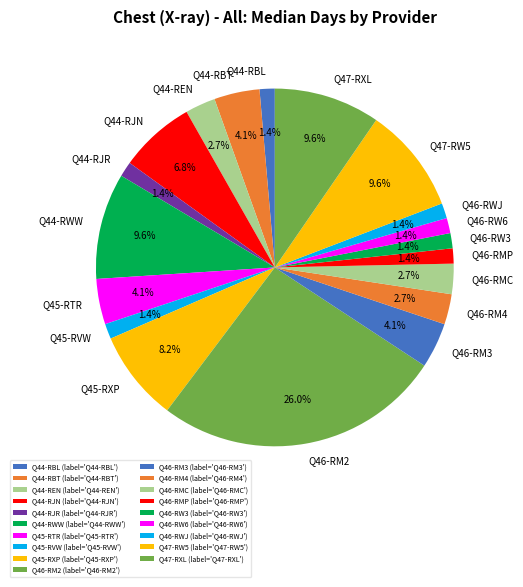

What percentage is the Q44-RBT slice, to the nearest percent?

4%